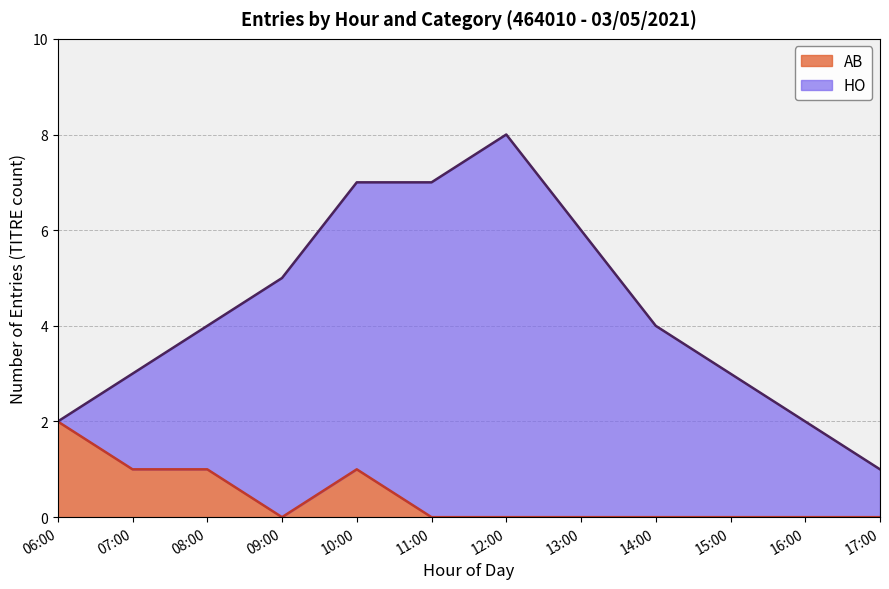

Does the chart have visible grid lines?

Yes